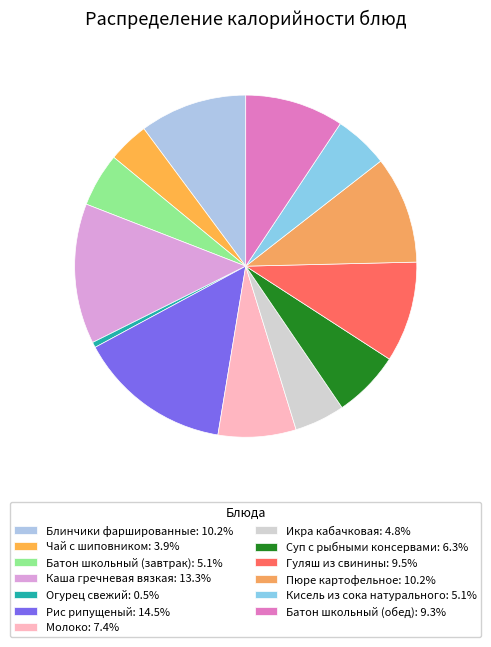

Count the number of slices in the pie.

13